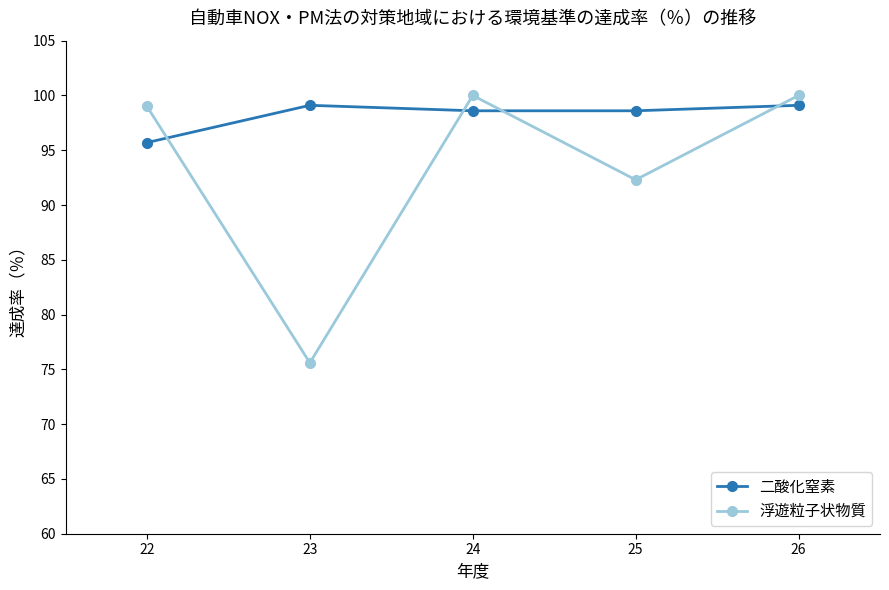

True or false: 浮遊粒子状物質 and 二酸化窒素 intersect in this chart.

True